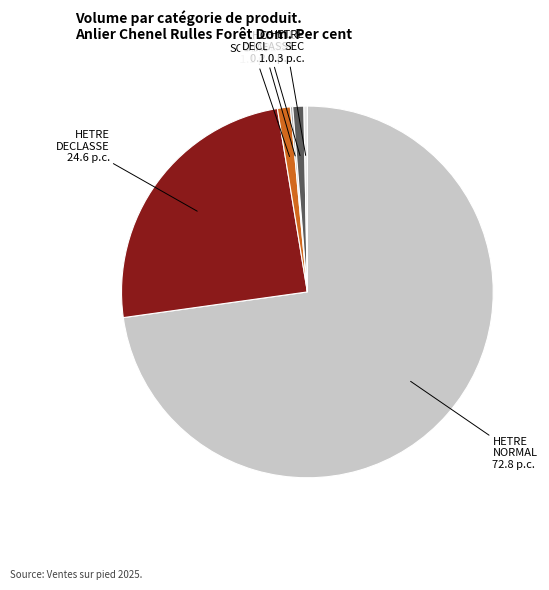

Is there a majority slice in this chart?

Yes